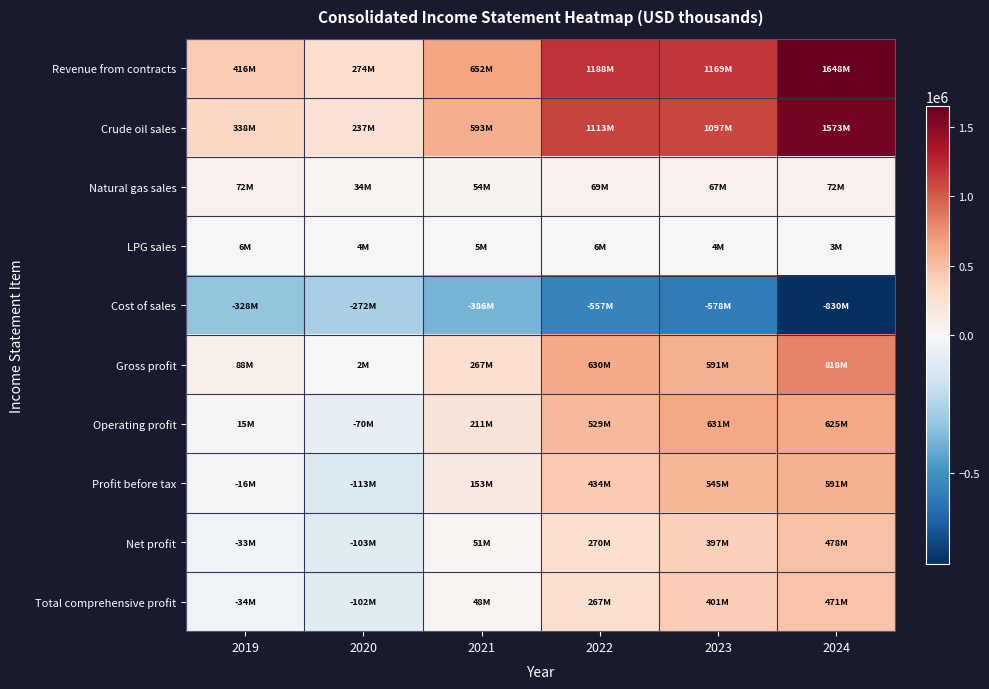

At how many categories does at least one series exceed 675567?

3